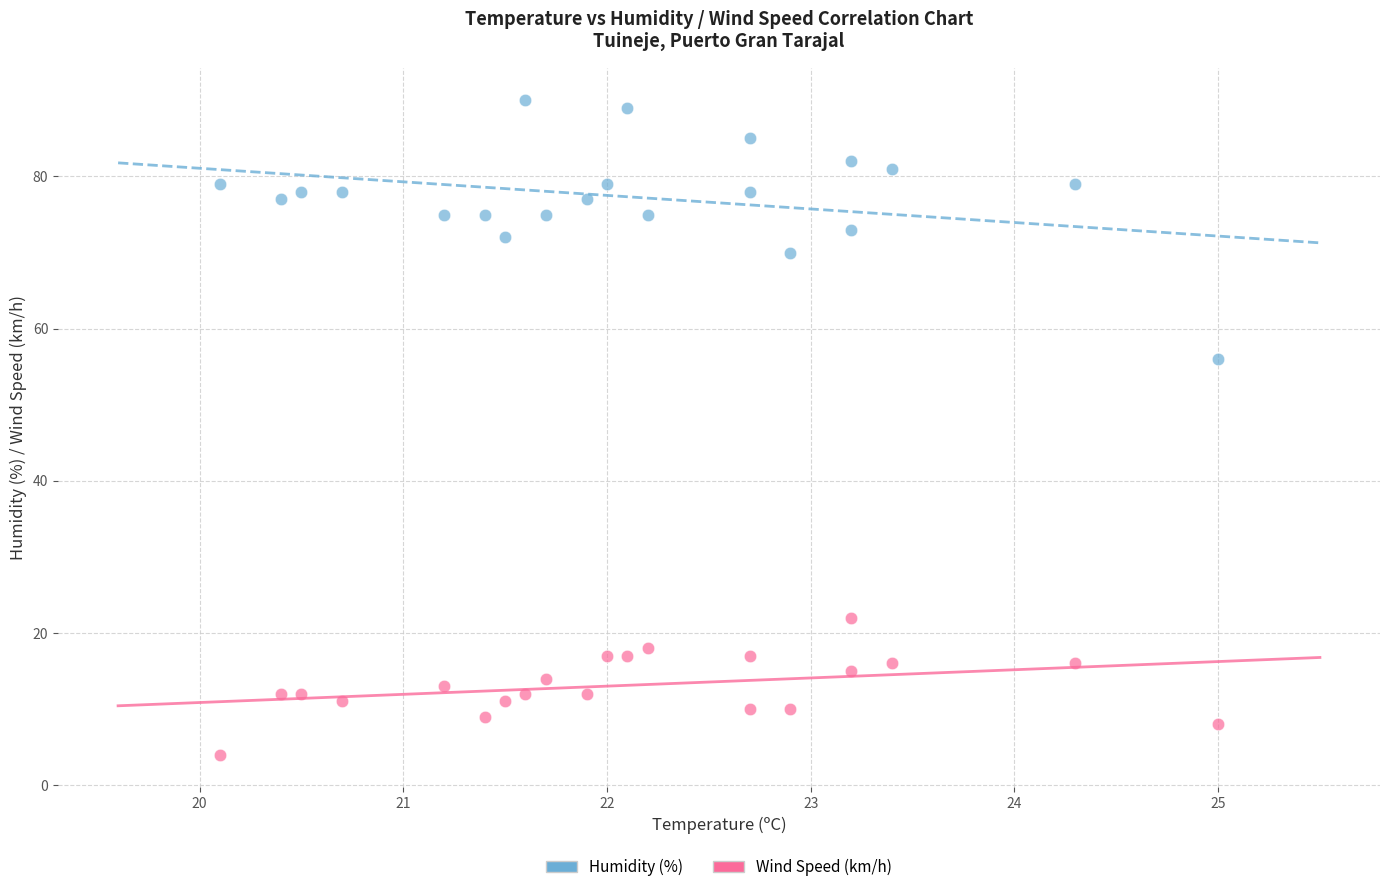

Which series has the widest spread of Y values?

Humidity (%)